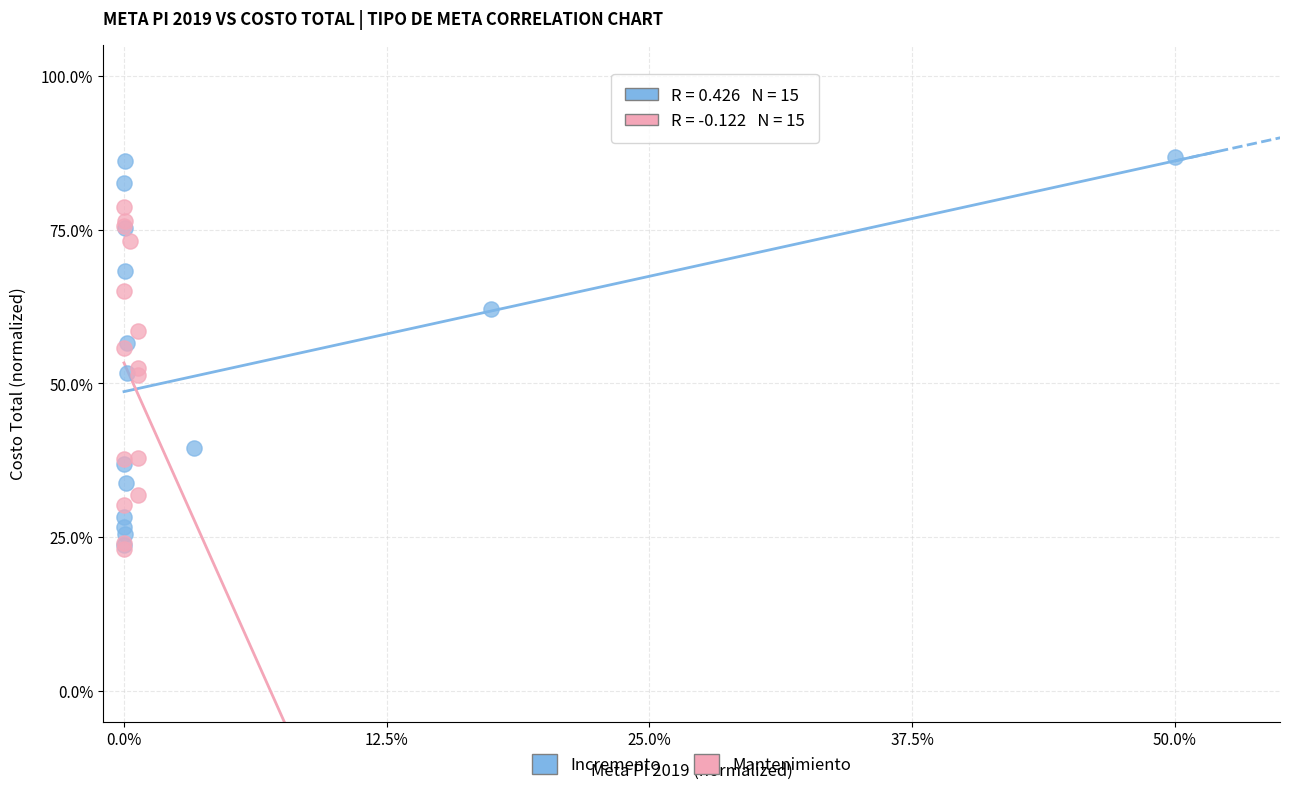

Which series contains the highest Y value?

Incremento